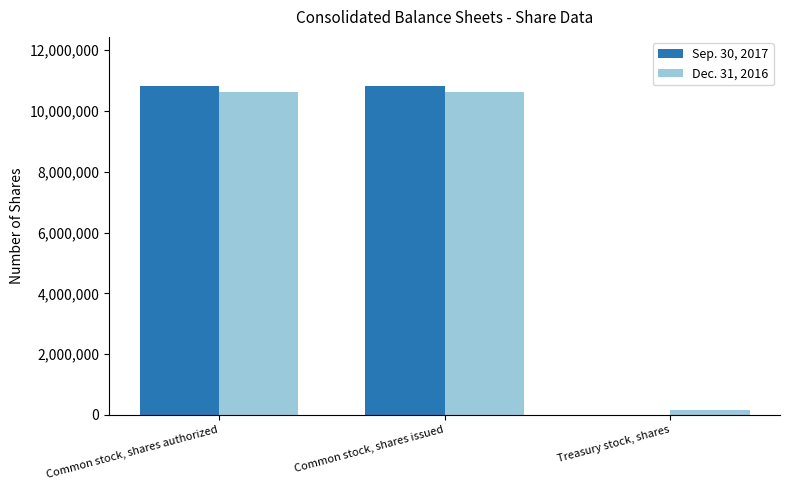

What is the difference between the Sep. 30, 2017 values at Common stock, shares issued and Treasury stock, shares?

10818371